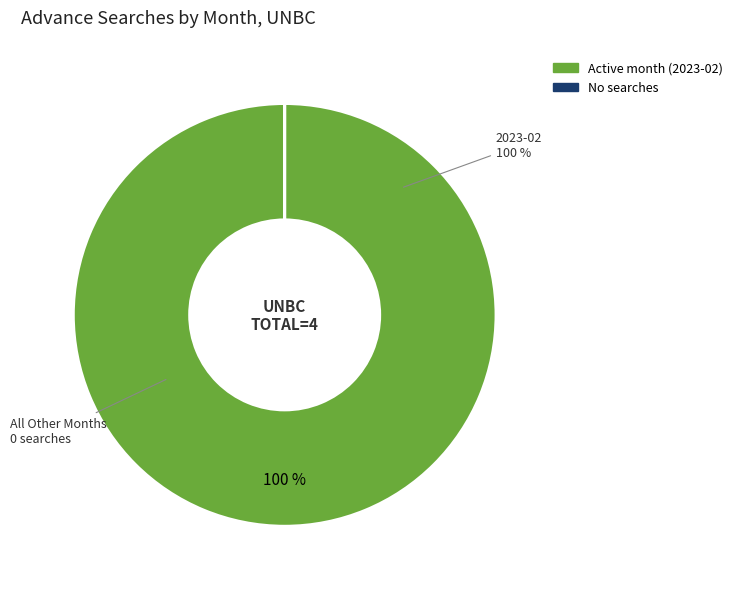

Does any single category account for the majority?

Yes